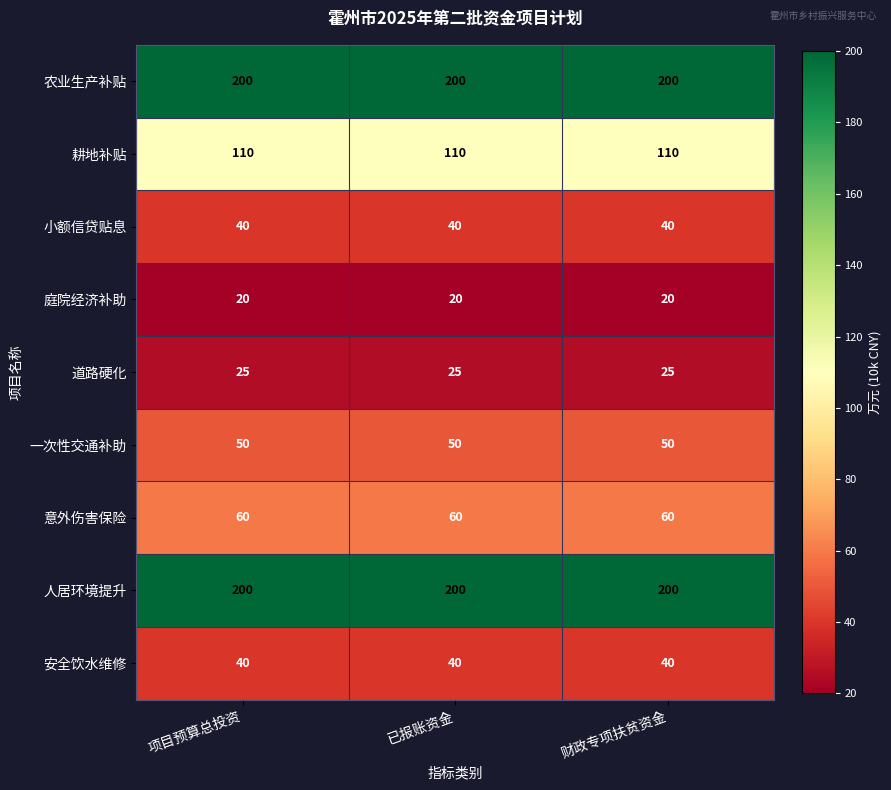

What value does the 一次性交通补助 series have at 财政专项扶贫资金?

50